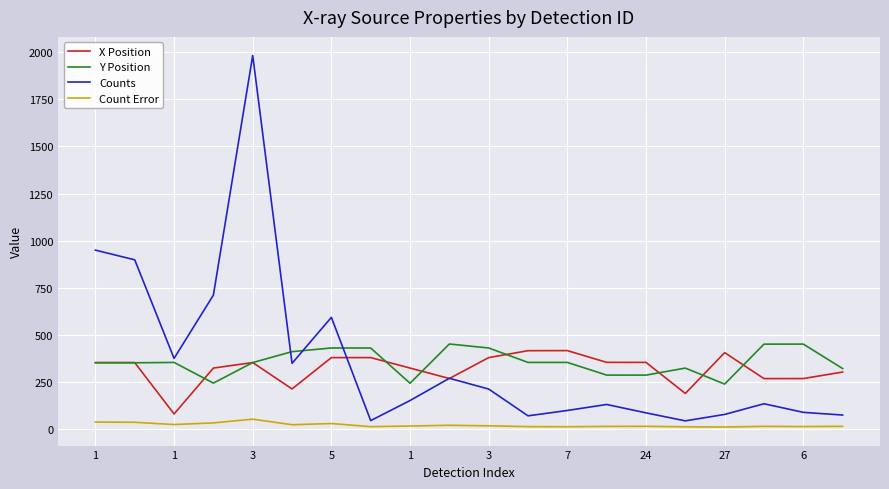

Which series has the largest range (max minus min)?

Counts